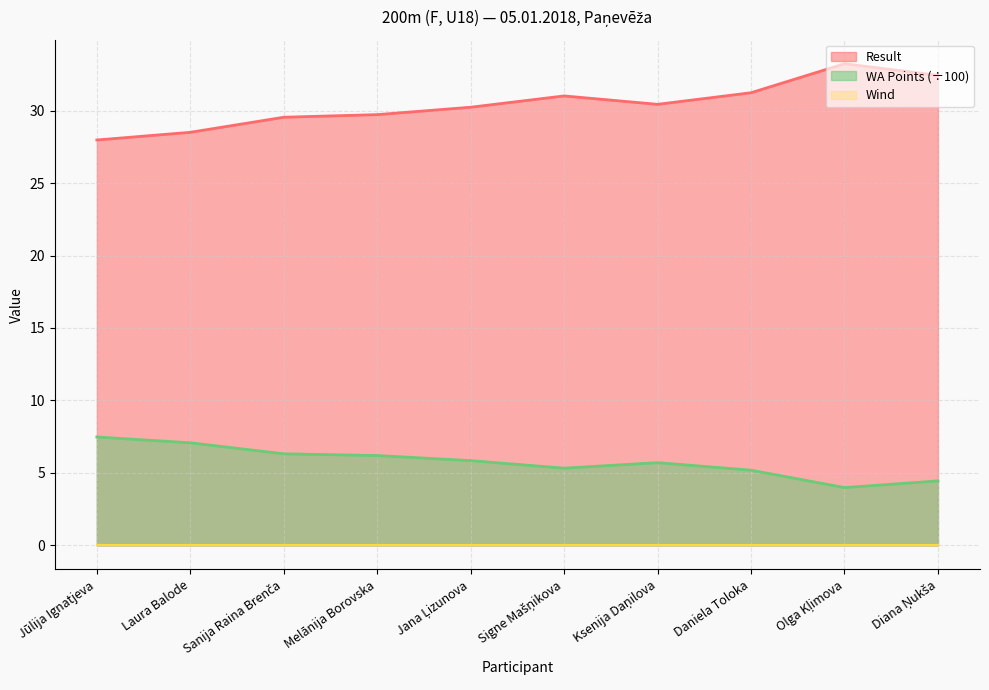

At which category is the sum across all series the highest?

Olga Kļimova